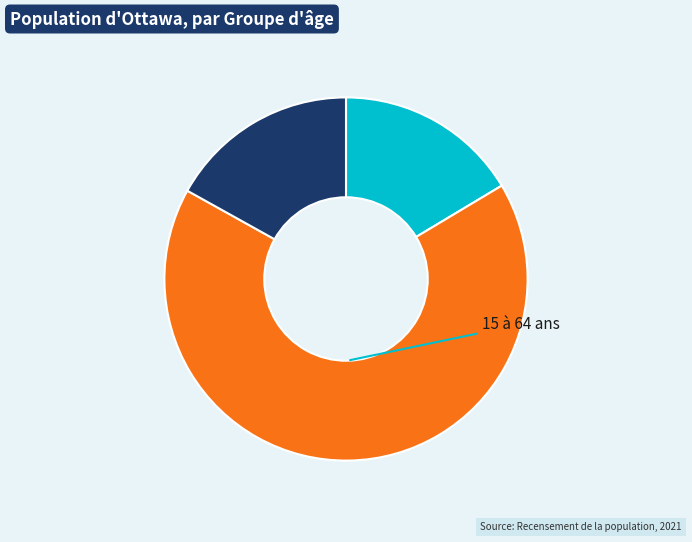

Does any single category account for the majority?

Yes